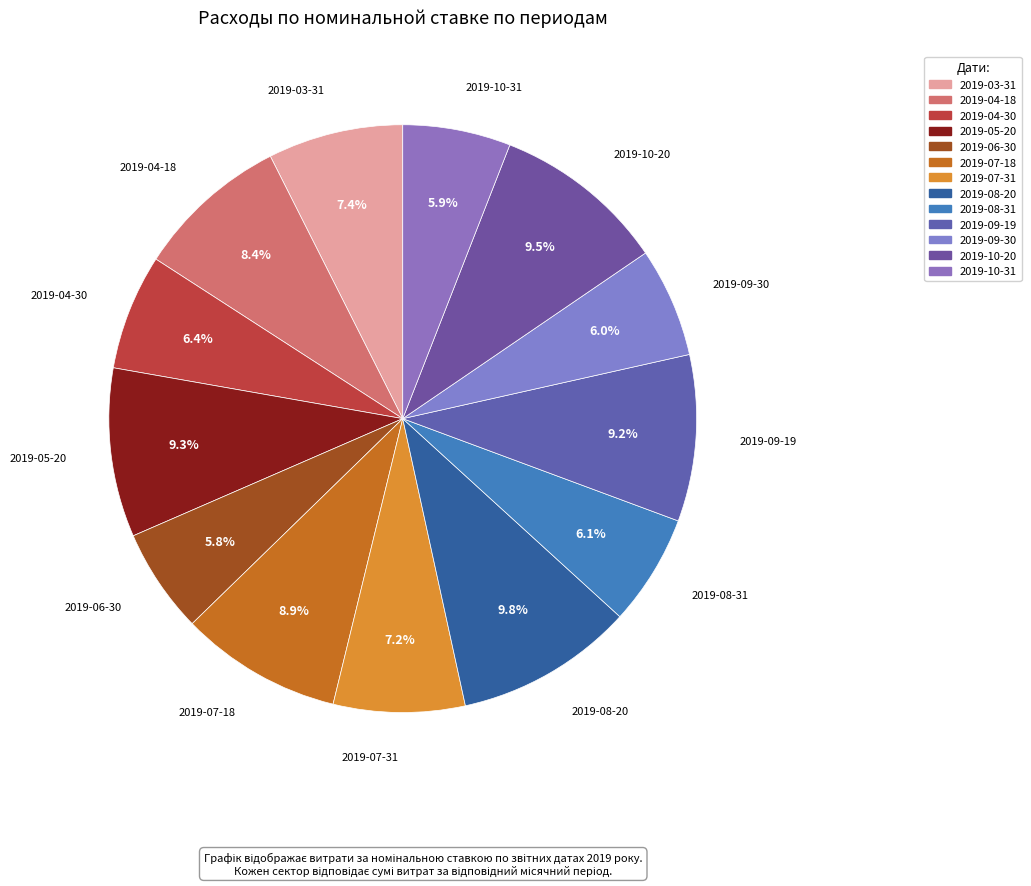

Is 2019-07-18 the majority of the pie?

No